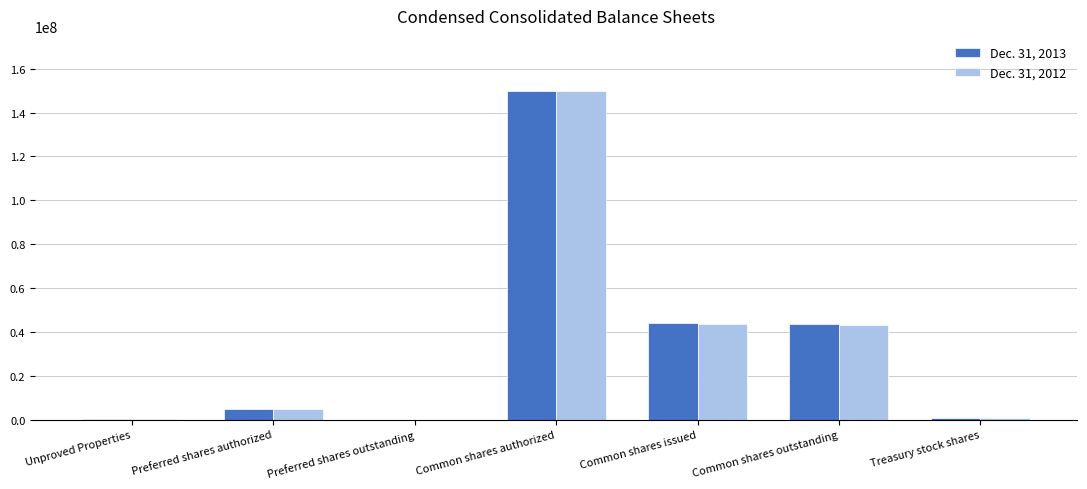

Is it true that Dec. 31, 2012 equals 43450367 at Common shares issued?

True